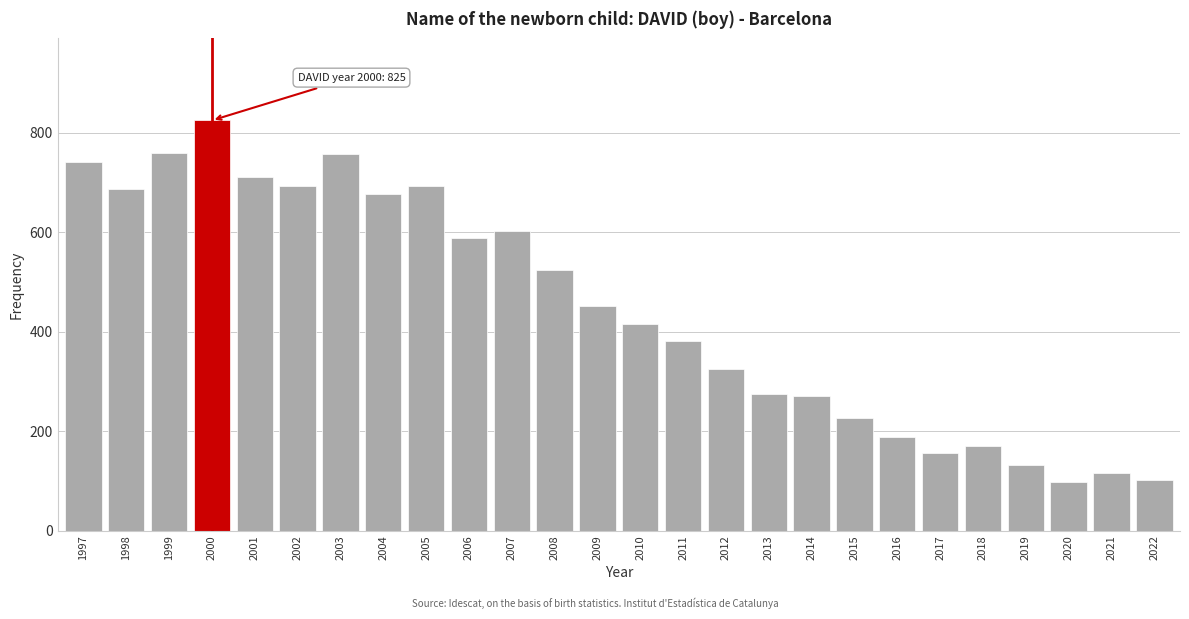

What is the value of the 8th bar from the left?

677